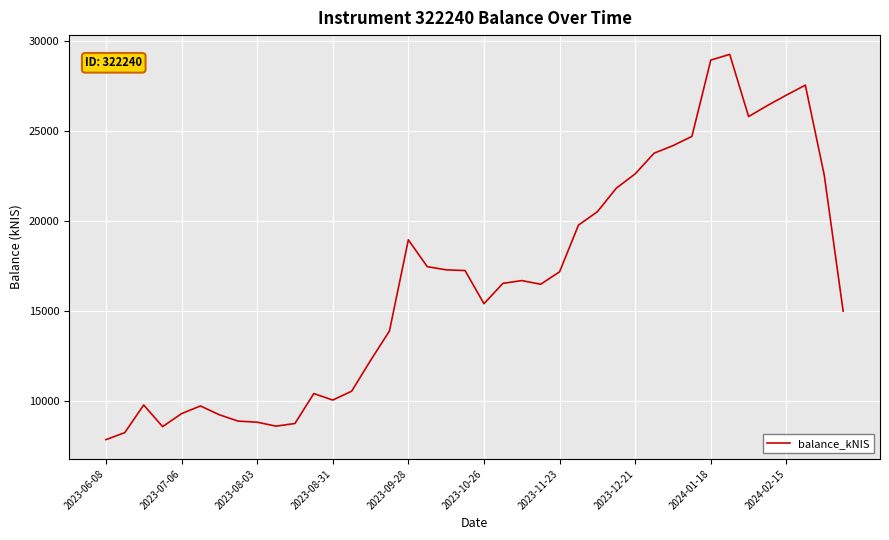

What is the smallest value displayed?

7838.7